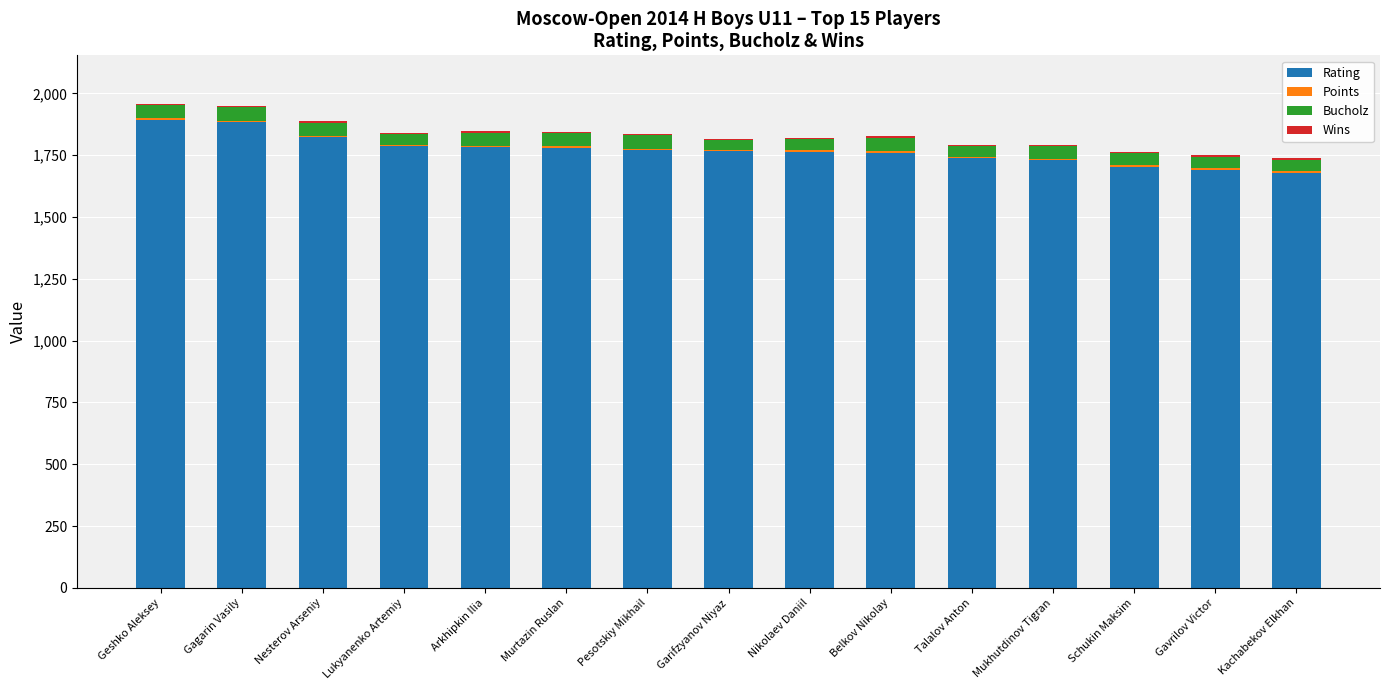

Count the number of categories in the chart.

15